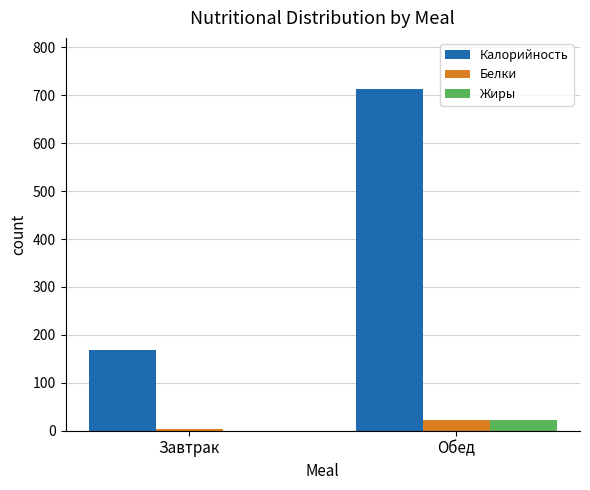

What is the sum of all Калорийность values?

881